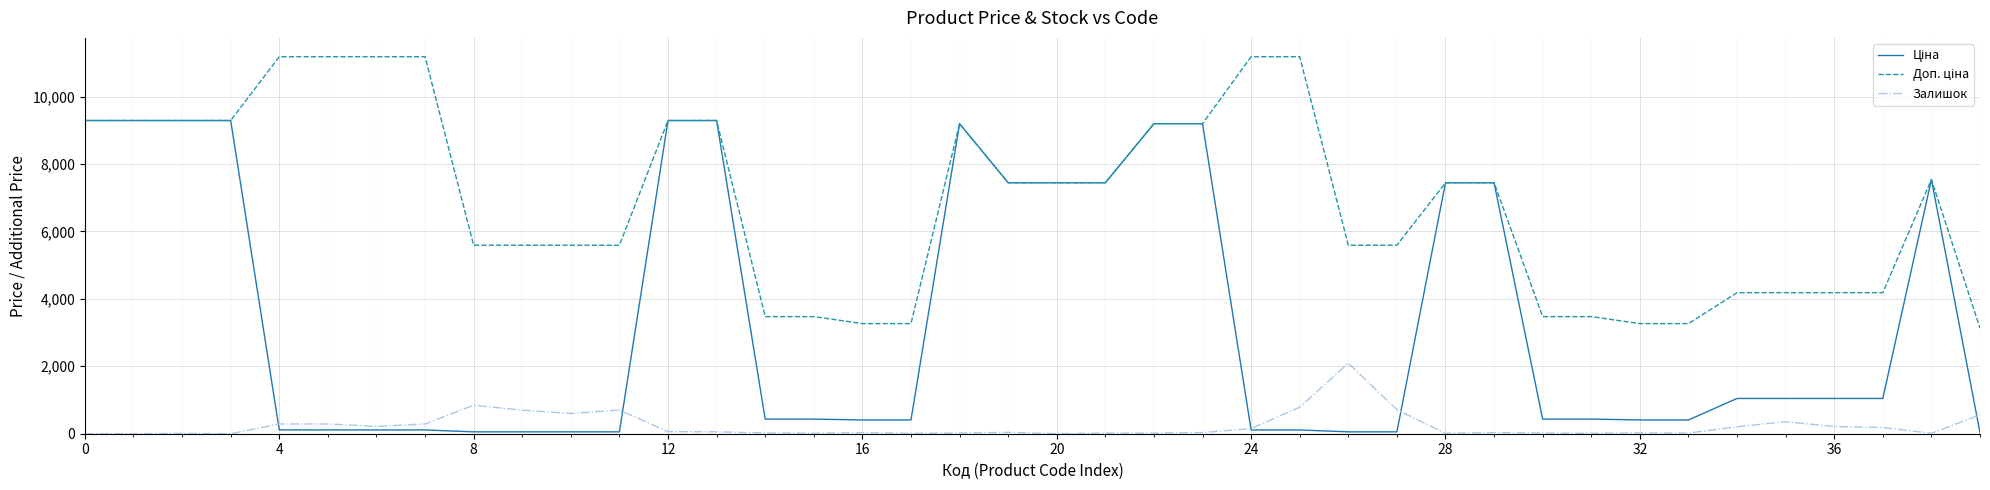

What is the maximum value shown in the chart?

11182.0